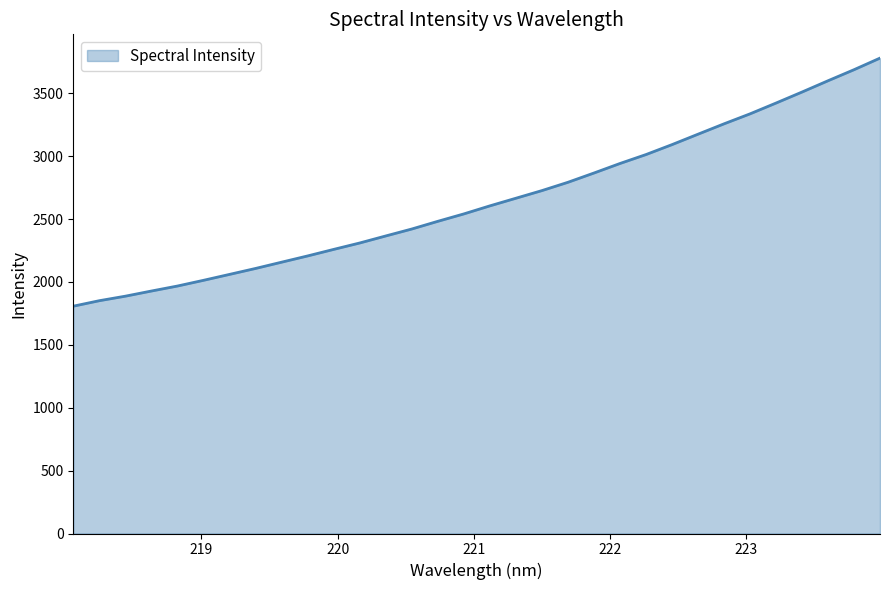

What is the greatest value displayed?

3779.0